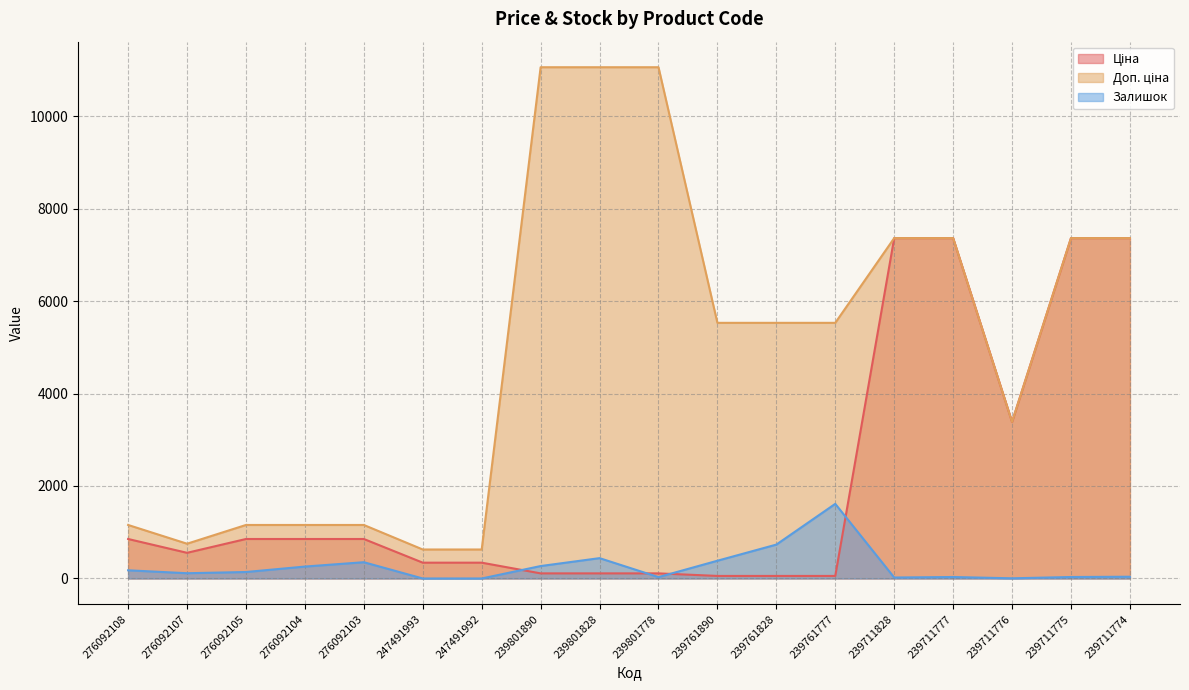

List the series in order of their peak value, highest first.

Доп. ціна, Ціна, Залишок